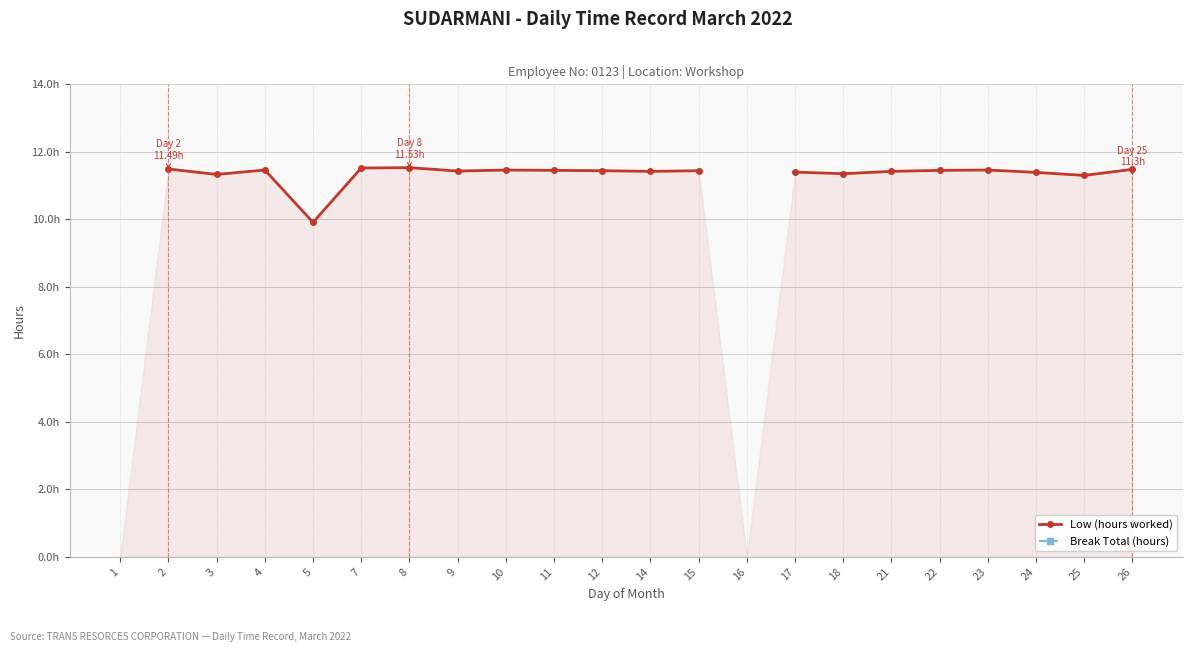

How many Low (hours worked) values are between 11 and 12?

19